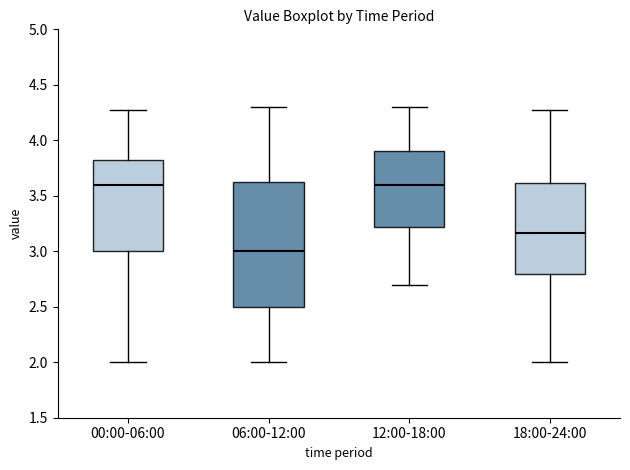

Reading left to right, transcribe this box plot: for each box, give where its median line is, the range the box spans, and where its two whiskers end, as read against the y-axis. The values are not printed on the chart, so give them approximately, as read against the axis.

00:00-06:00: median 3.60, box 3.00 to 3.85, whiskers 2.00 to 4.25
06:00-12:00: median 3.00, box 2.50 to 3.65, whiskers 2.00 to 4.30
12:00-18:00: median 3.60, box 3.20 to 3.90, whiskers 2.70 to 4.30
18:00-24:00: median 3.15, box 2.80 to 3.60, whiskers 2.00 to 4.25